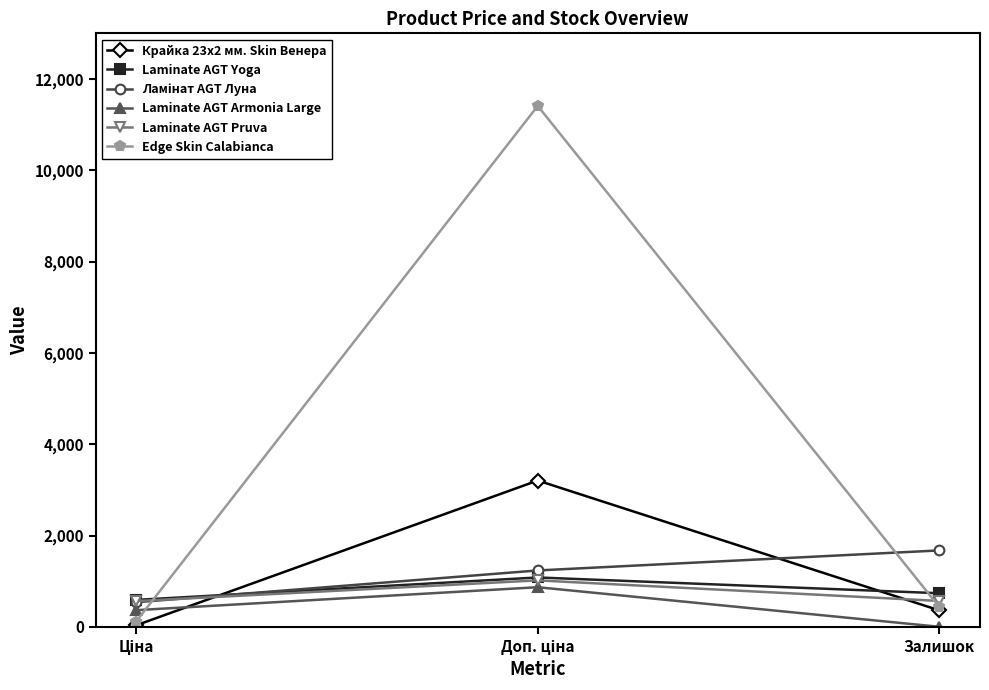

What is the highest value of the Laminate AGT Yoga series?

1081.7